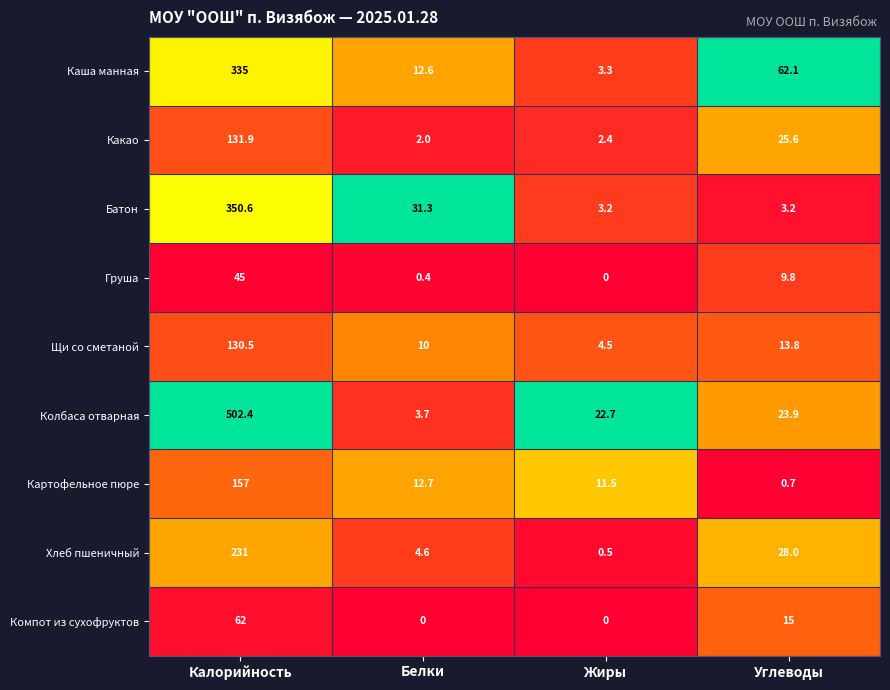

At which label does Какао reach its peak?

Калорийность